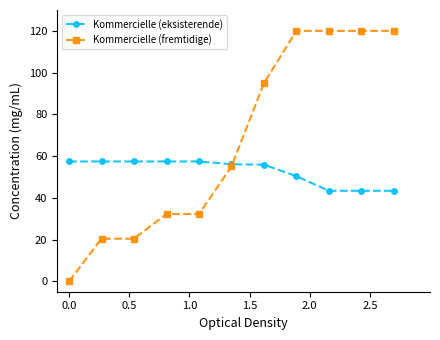

Which series has the largest range (max minus min)?

Kommercielle (fremtidige)